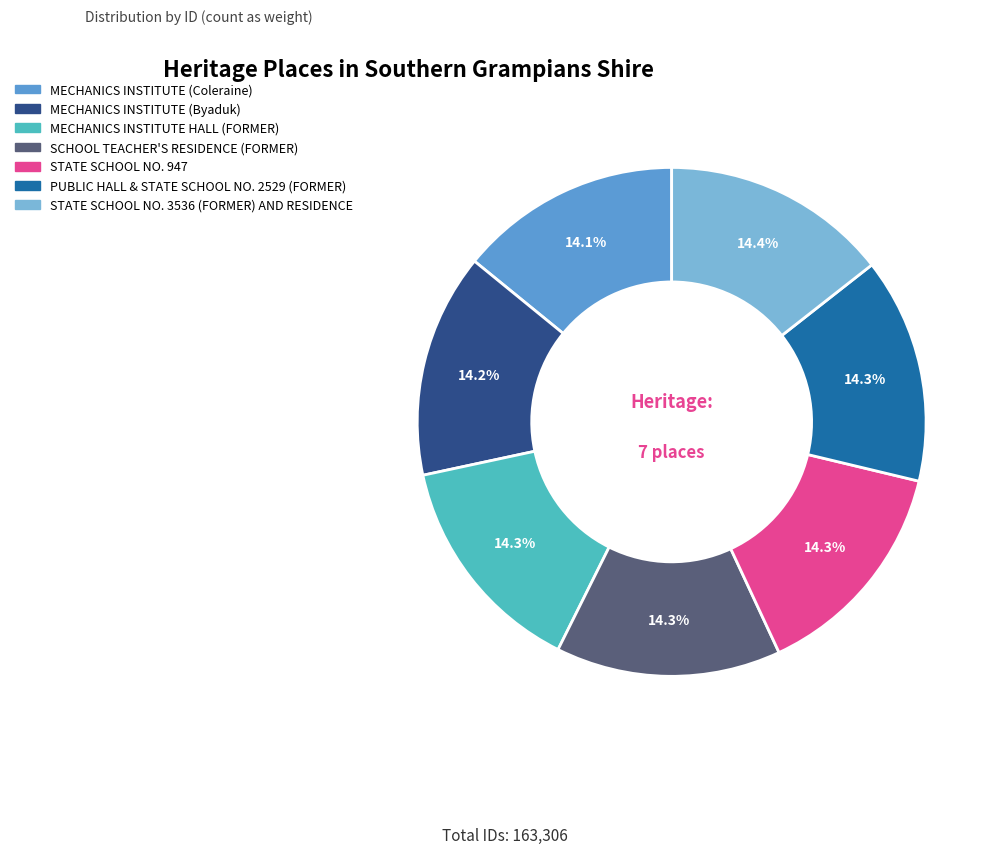

How many slices are in this pie chart?

7